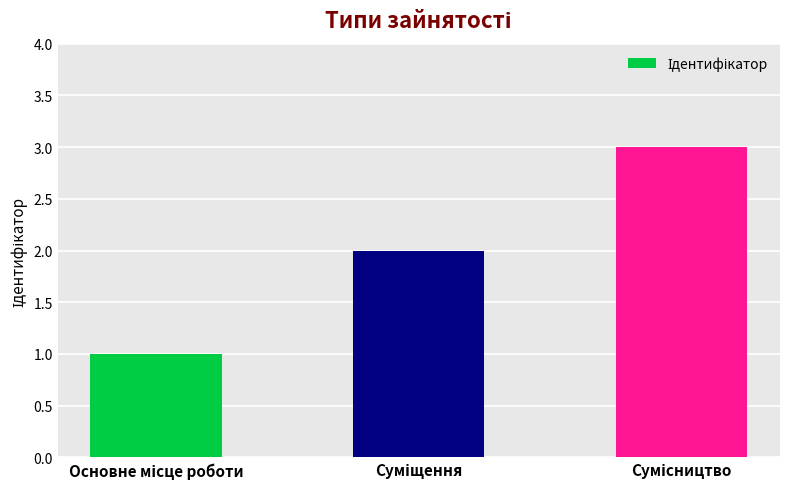

How many values are below 2?

1